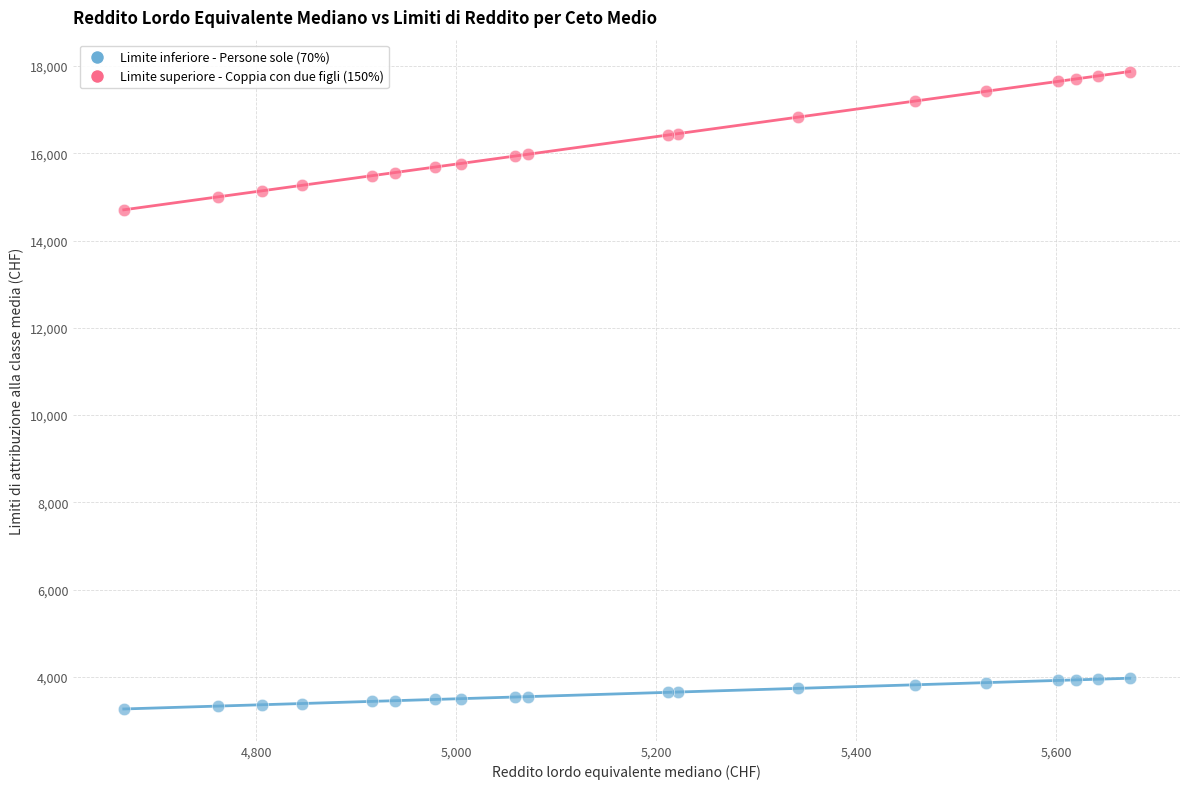

Which series reaches the maximum Y coordinate?

Limite superiore - Coppia con due figli (150%)